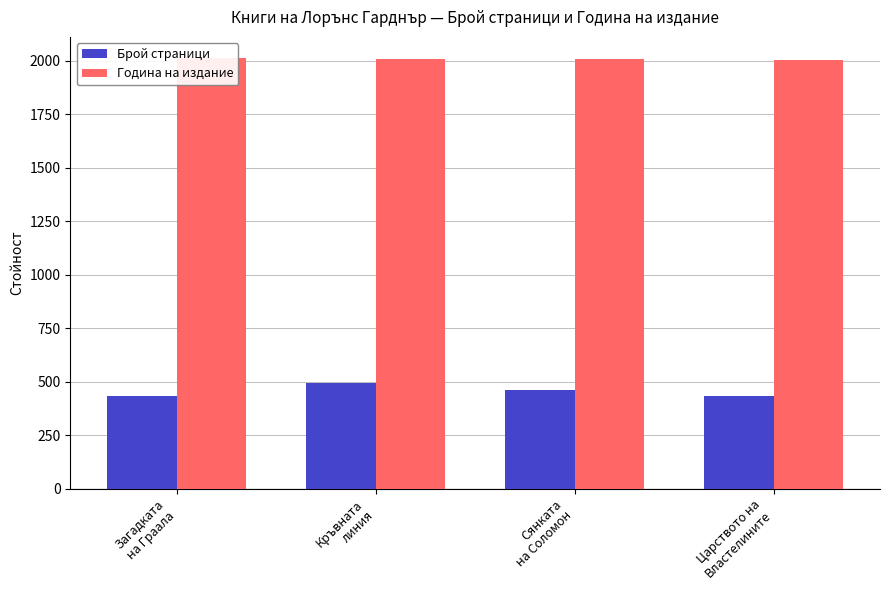

Rank the series by their maximum value, from highest to lowest.

Година на издание, Брой страници